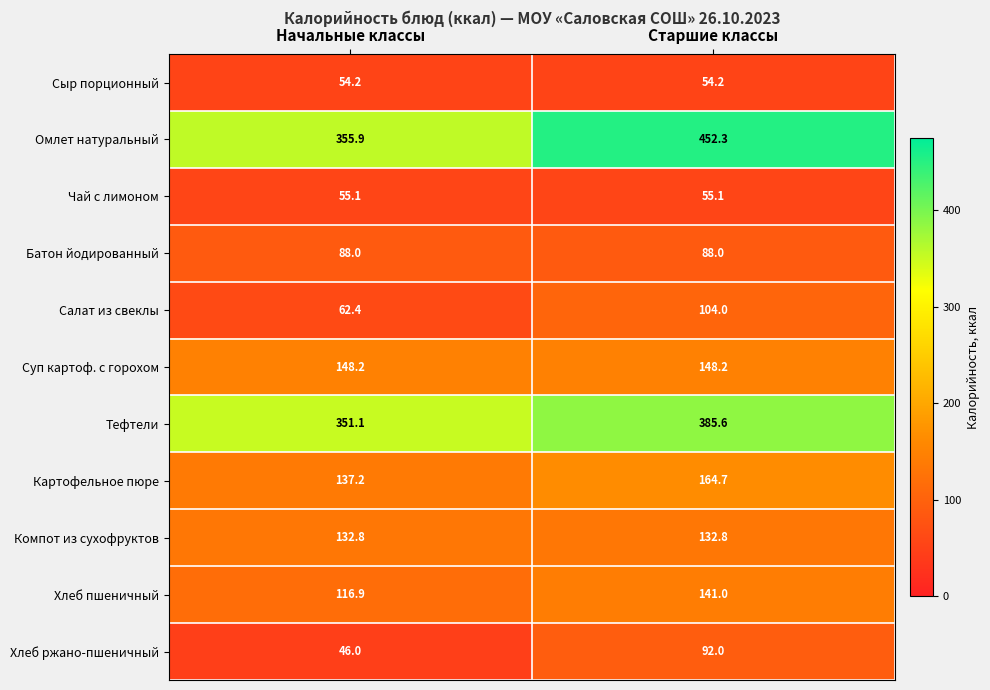

At which category does the chart reach its minimum across all series?

Начальные классы